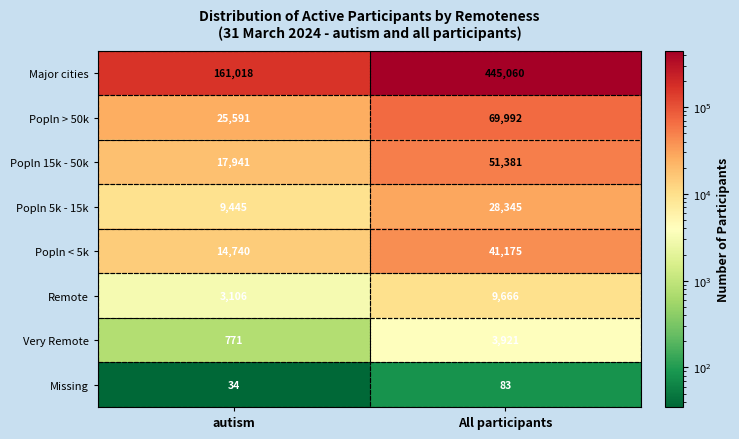

At which category does the chart reach its minimum across all series?

autism